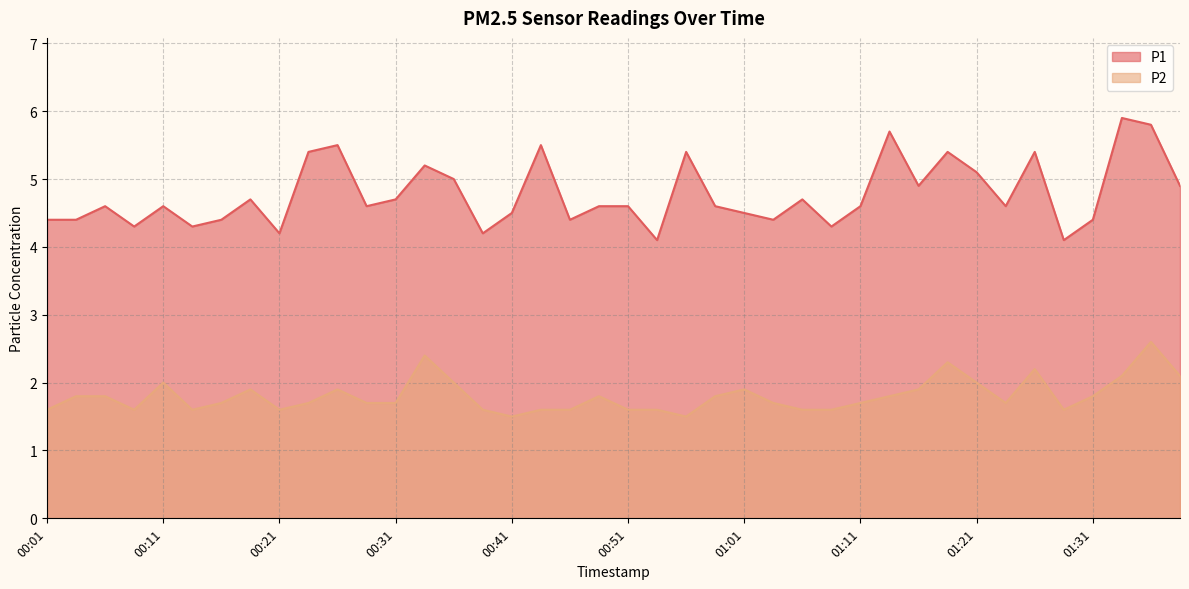

What is the label of the 35th point from the right?

00:14